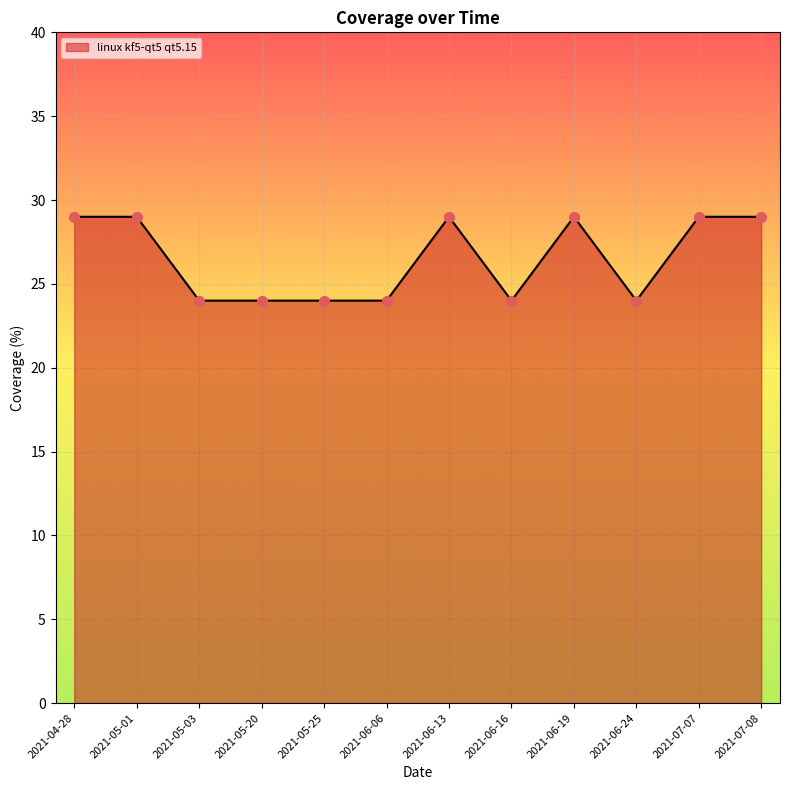

What is the ratio of the value at 2021-06-16 to the value at 2021-07-08?

0.8